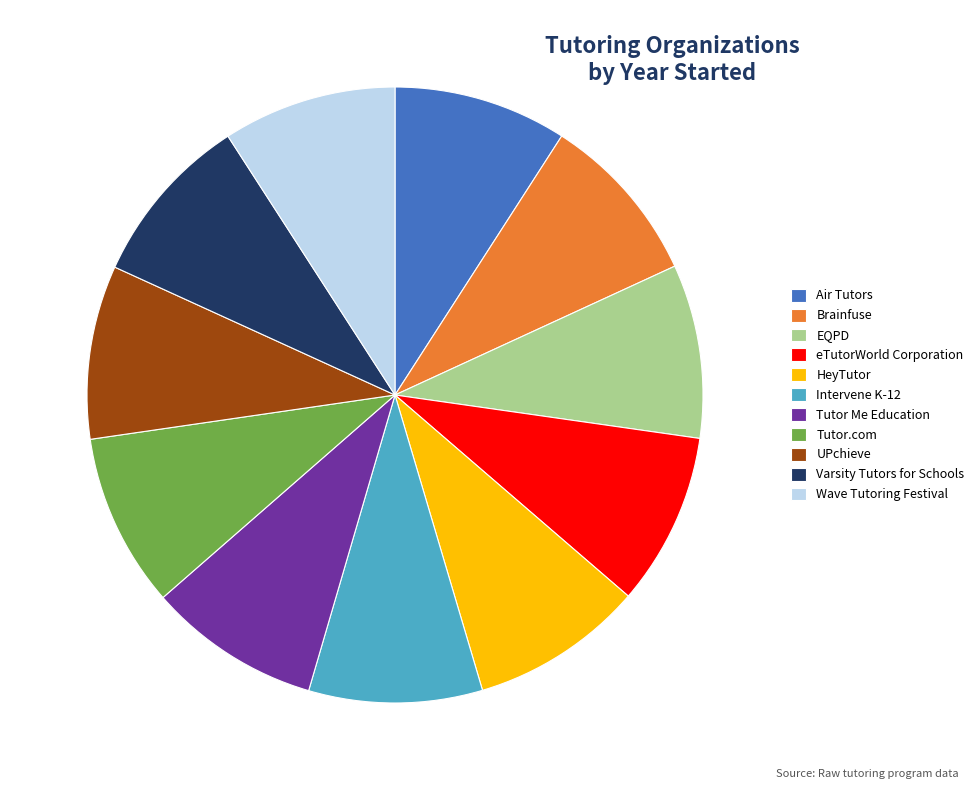

Approximately how many times larger is the value at Varsity Tutors for Schools compared to Tutor Me Education?

1.0